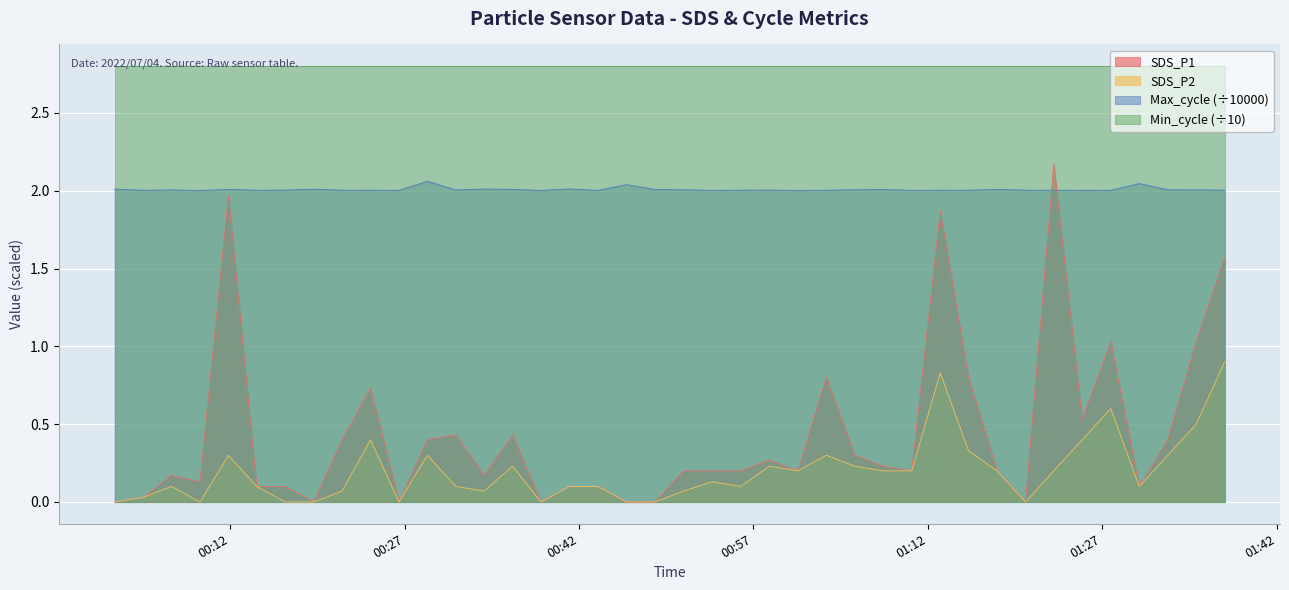

True or false: SDS_P2 has more than 1 points higher than both neighbors.

True